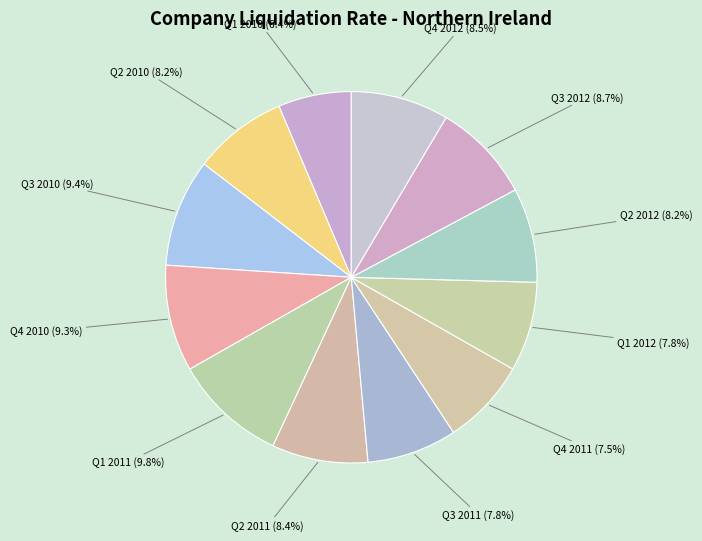

Combined, what portion of the pie is Q3 2010 and Q4 2010?

18.7%